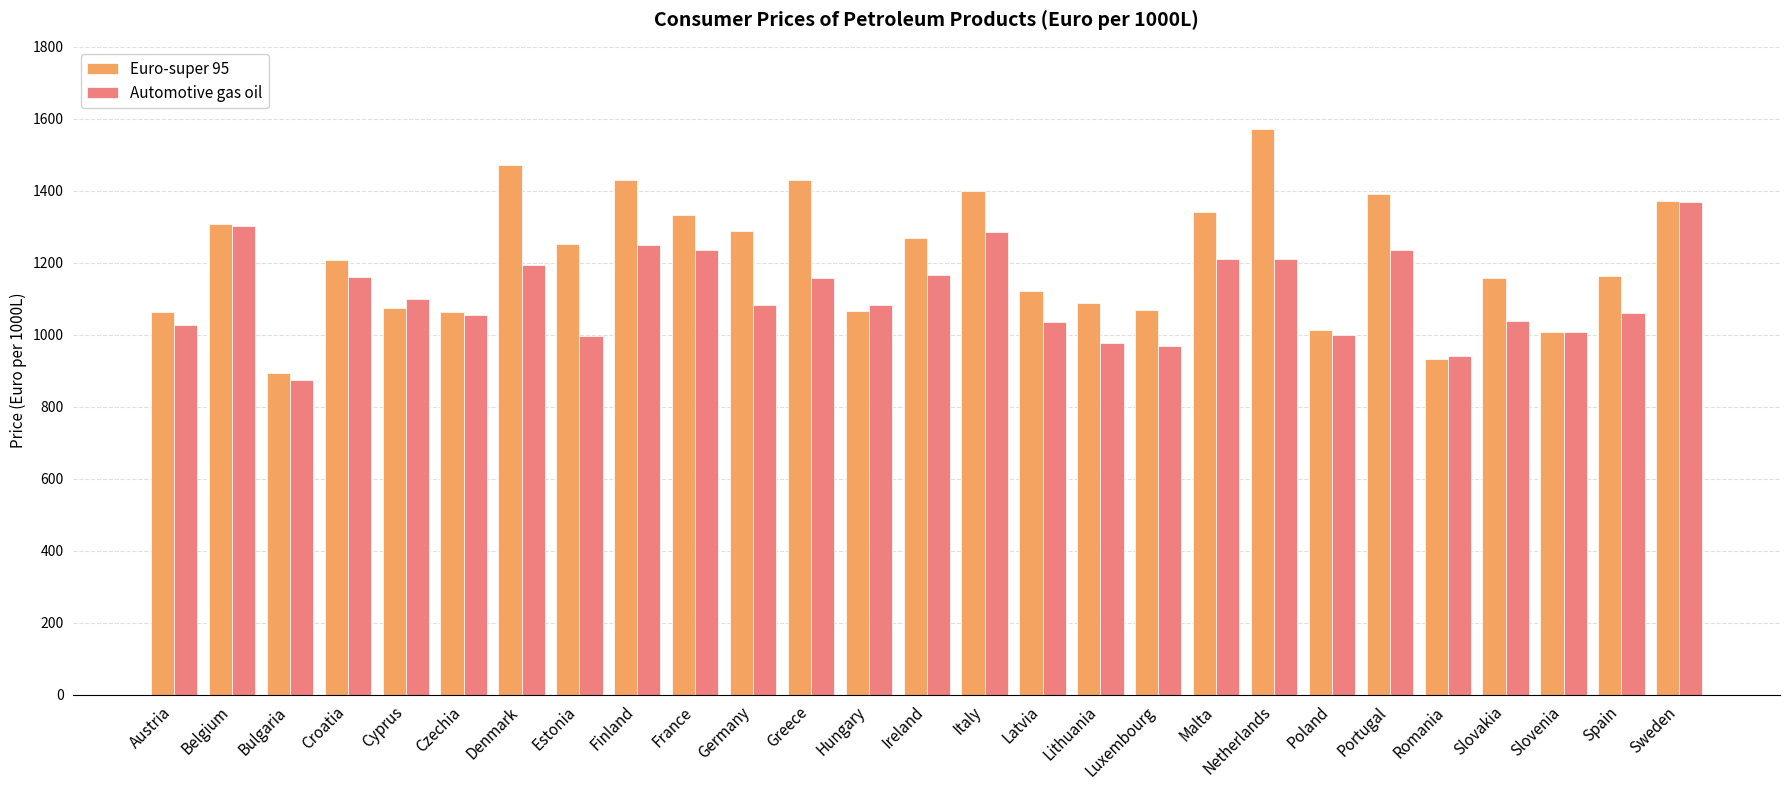

What is the average value of the Automotive gas oil series?

1111.8